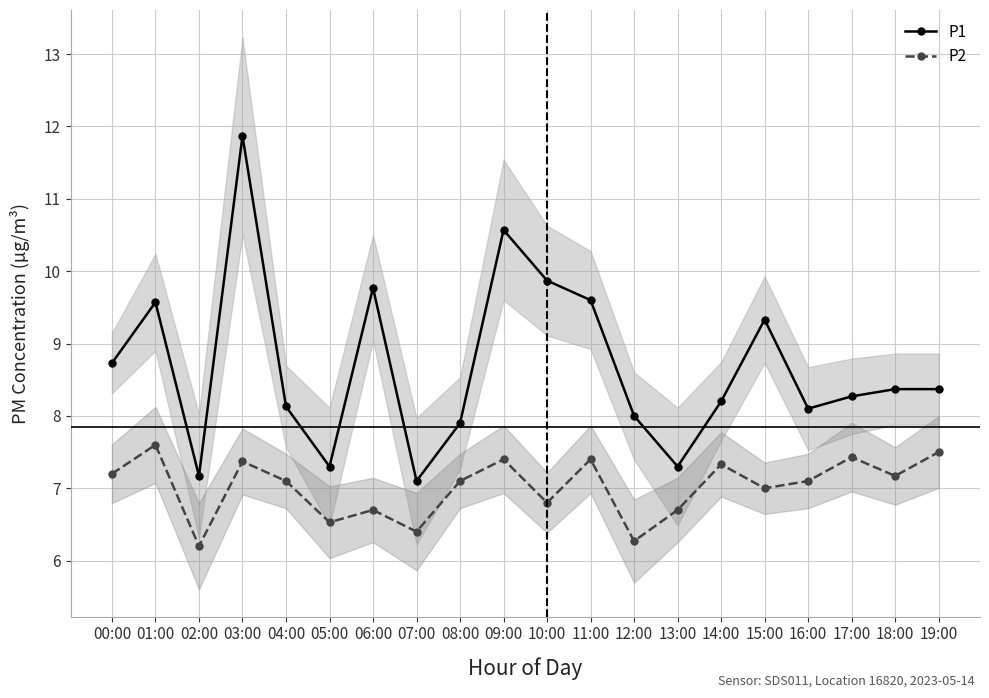

Reading left to right, what are all the values shown in this chart?

P1: 8.7	9.6	7.2	11.9	8.1	7.3	9.8	7.1	7.9	10.6	9.9	9.6	8.0	7.3	8.2	9.3	8.1	8.3	8.4	8.4
P2: 7.2	7.6	6.2	7.4	7.1	6.5	6.7	6.4	7.1	7.4	6.8	7.4	6.3	6.7	7.3	7.0	7.1	7.4	7.2	7.5